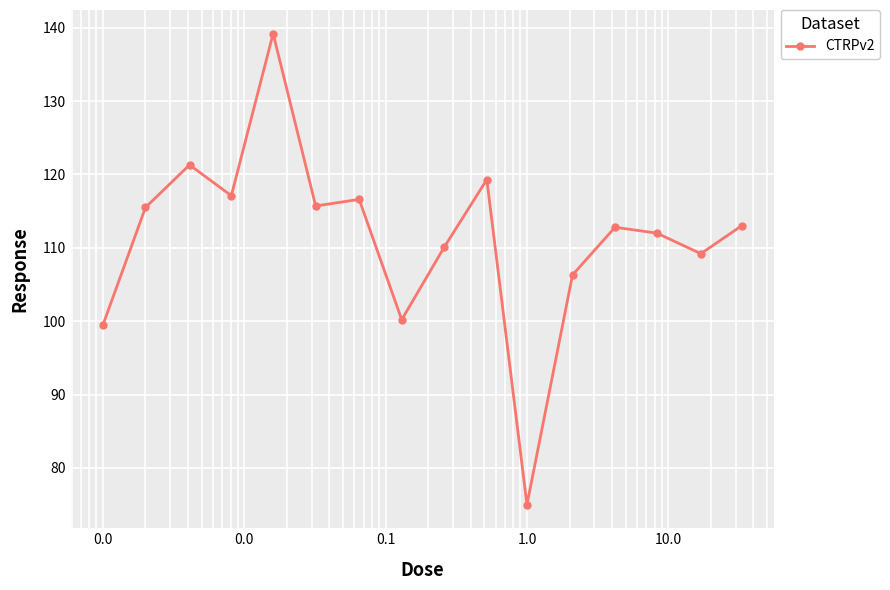

What is the smallest value displayed?

75.0